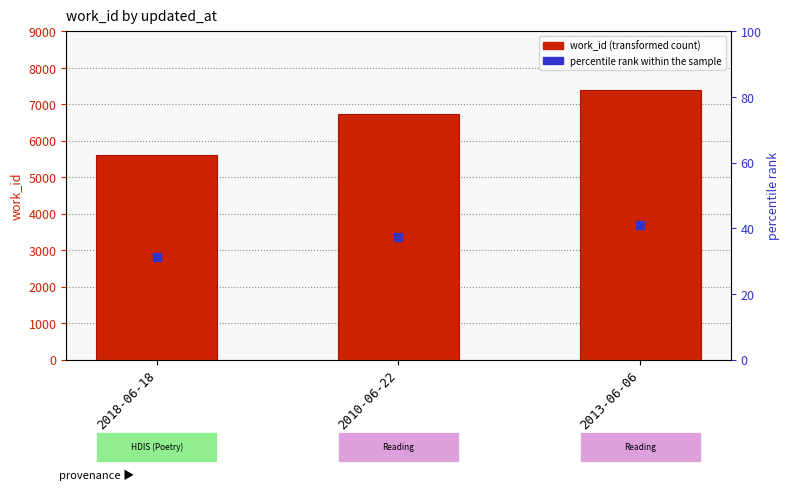

Is it true that the value at 2010-06-22 is 3757?

False